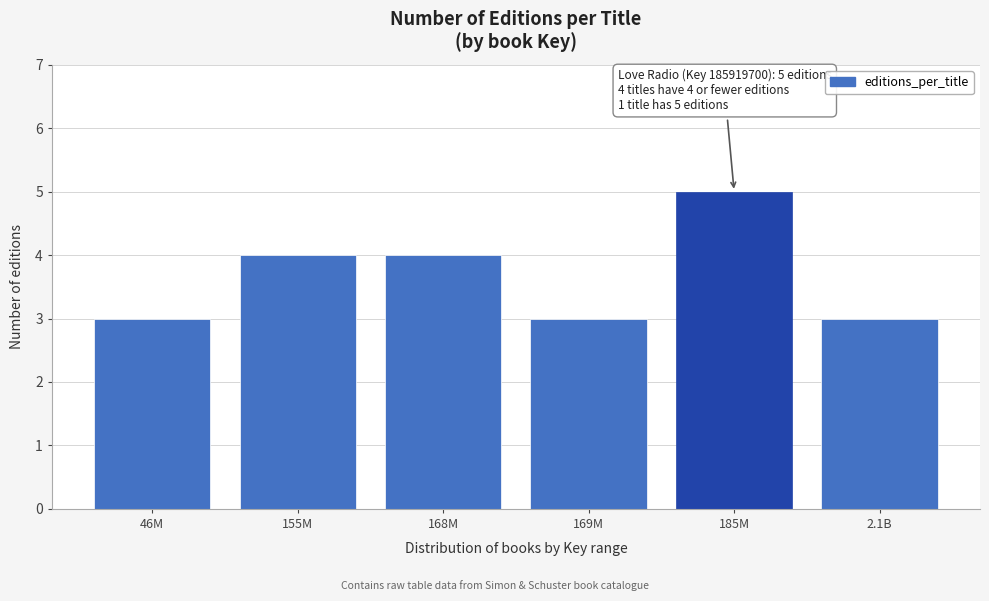

Reading left to right, transcribe all the data shown in this chart.

46M=3	155M=4	168M=4	169M=3	185M=5	2.1B=3